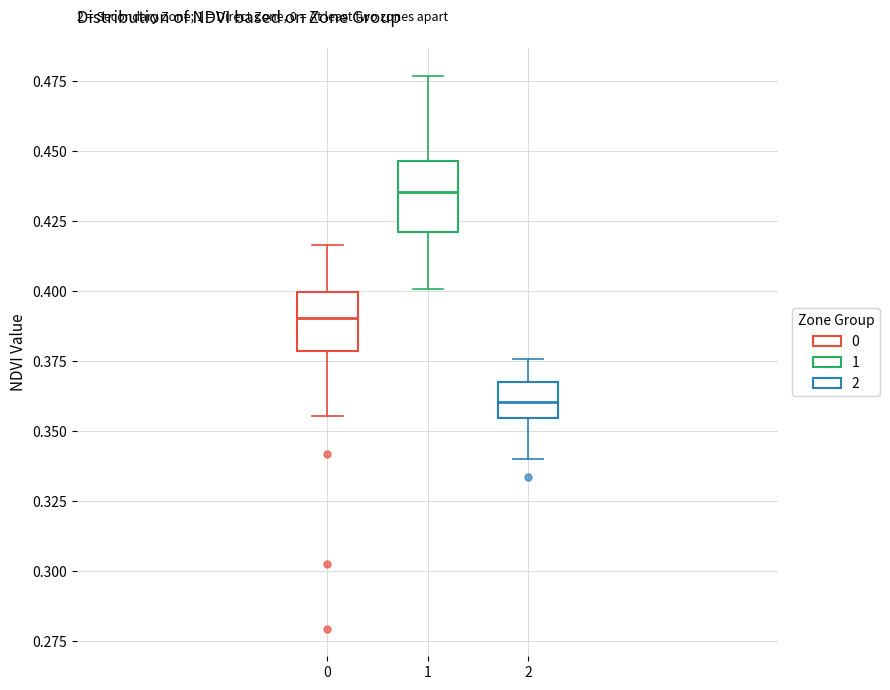

Which box has the lowest median line?

2